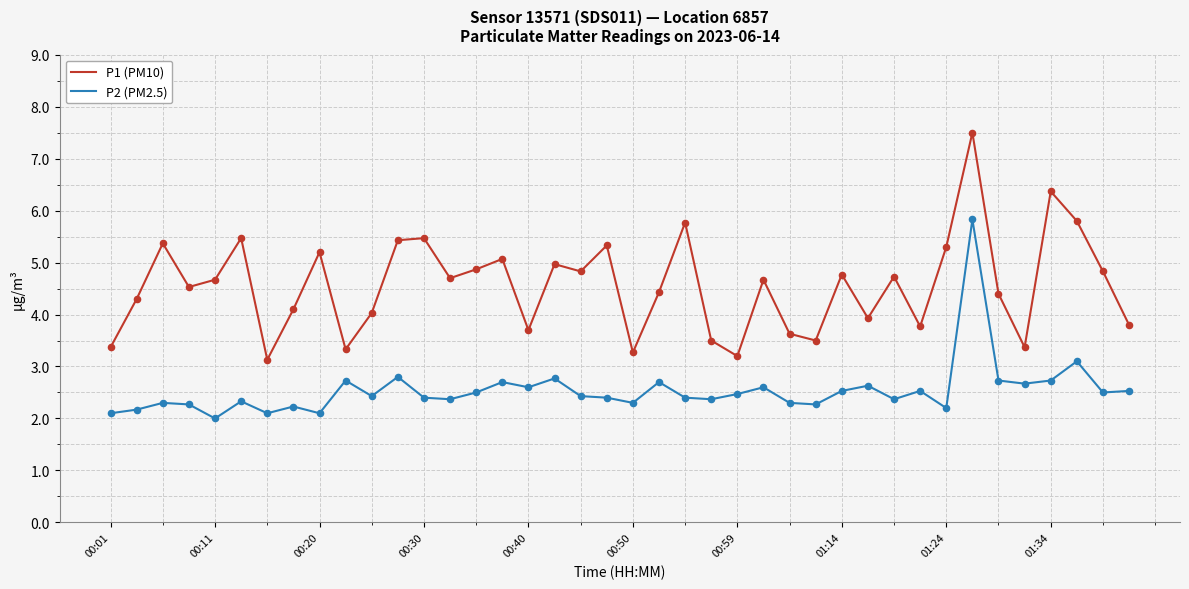

What are all the series names shown in the legend?

P1 (PM10), P2 (PM2.5)